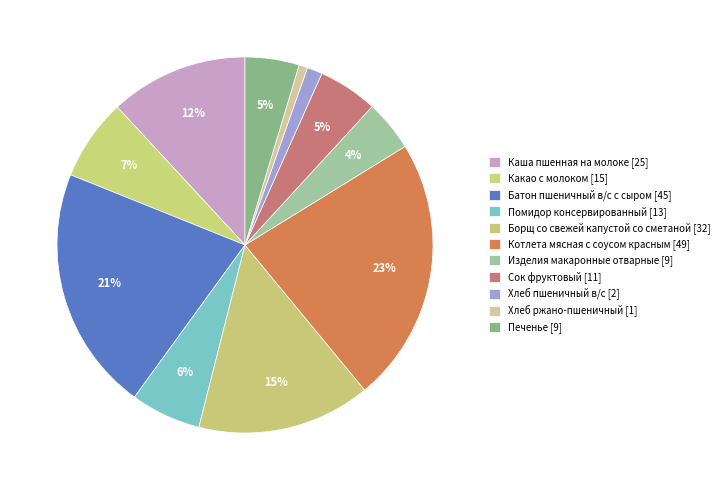

Is there a majority slice in this chart?

No